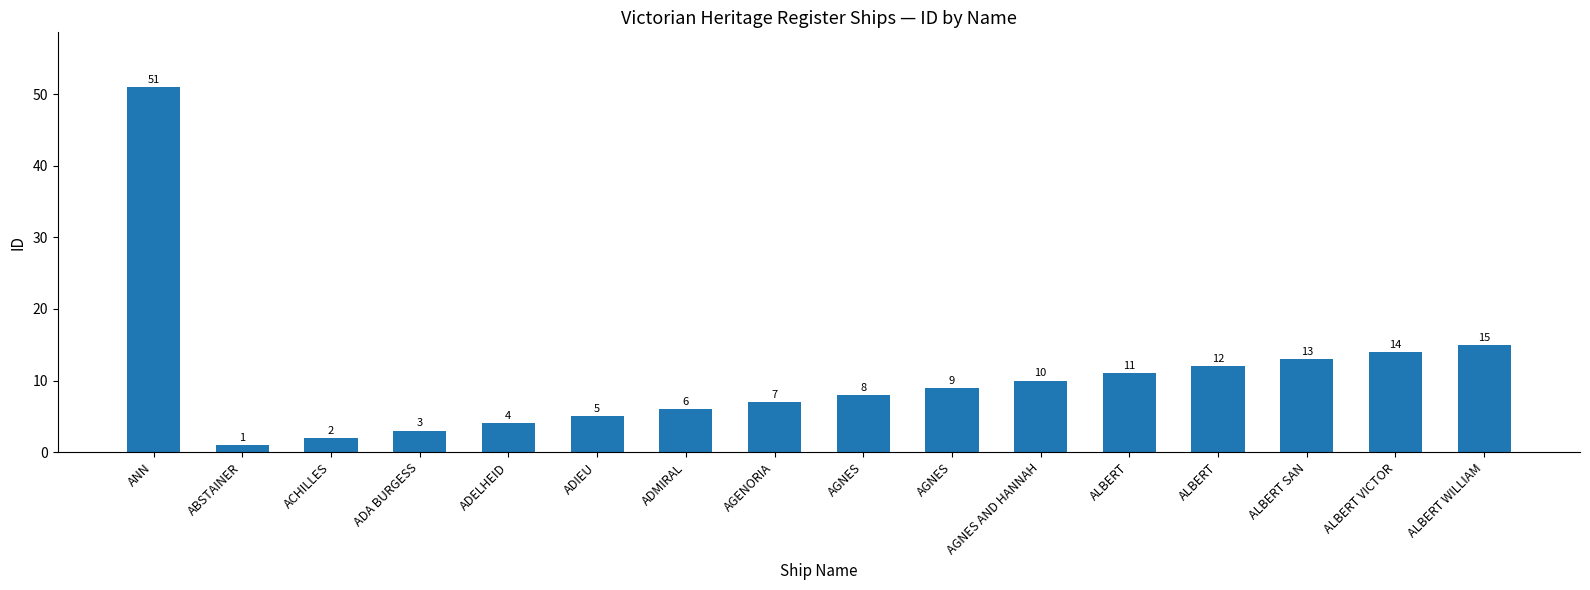

How many series are shown in this chart?

1